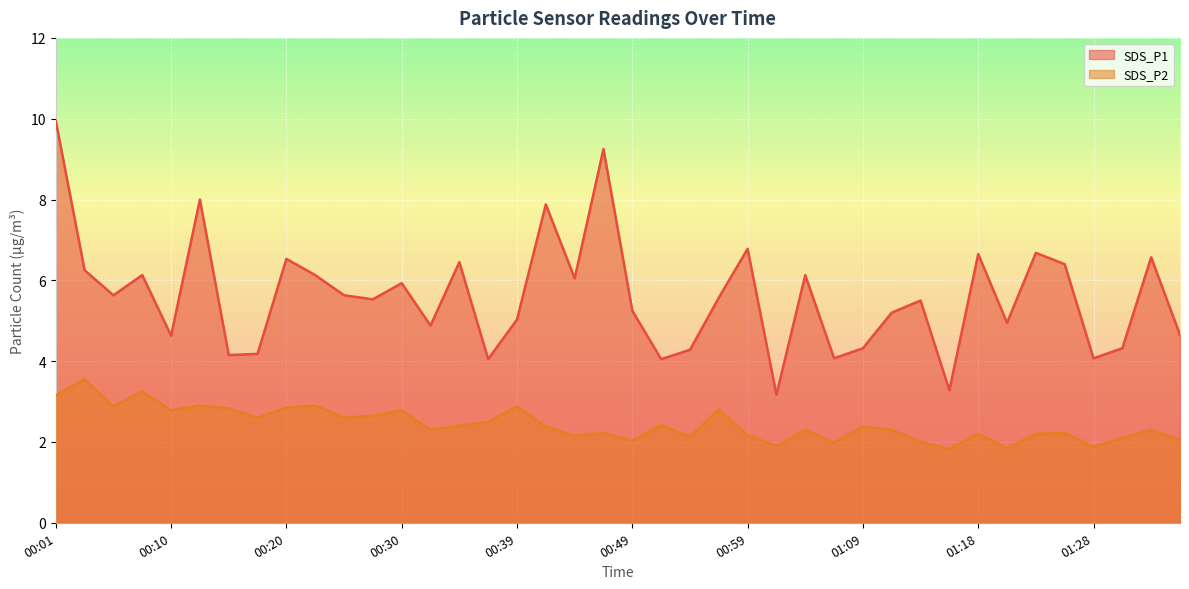

At which category does the chart reach its peak across all series?

00:01